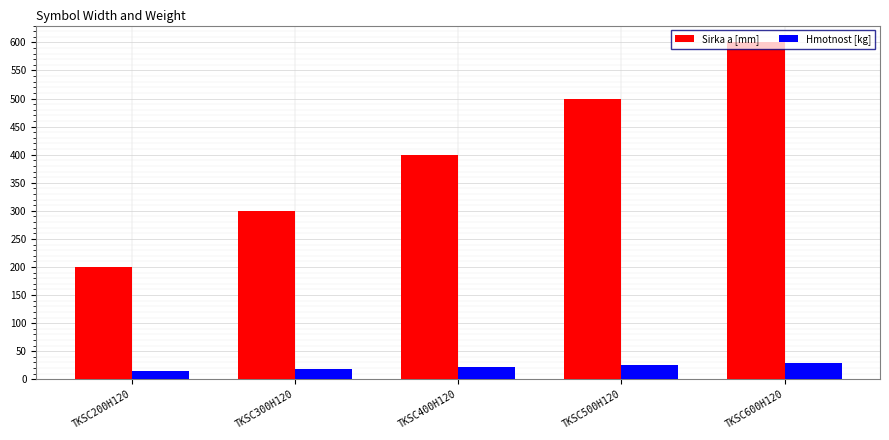

How many bars are there in total?

10